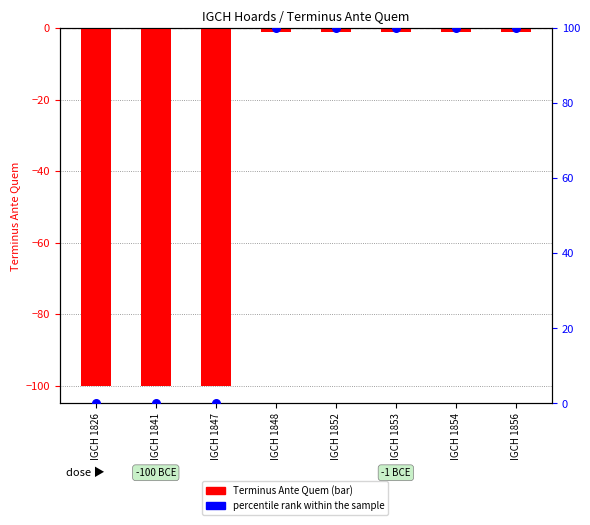

At which category is the sum across all series the highest?

IGCH 1848